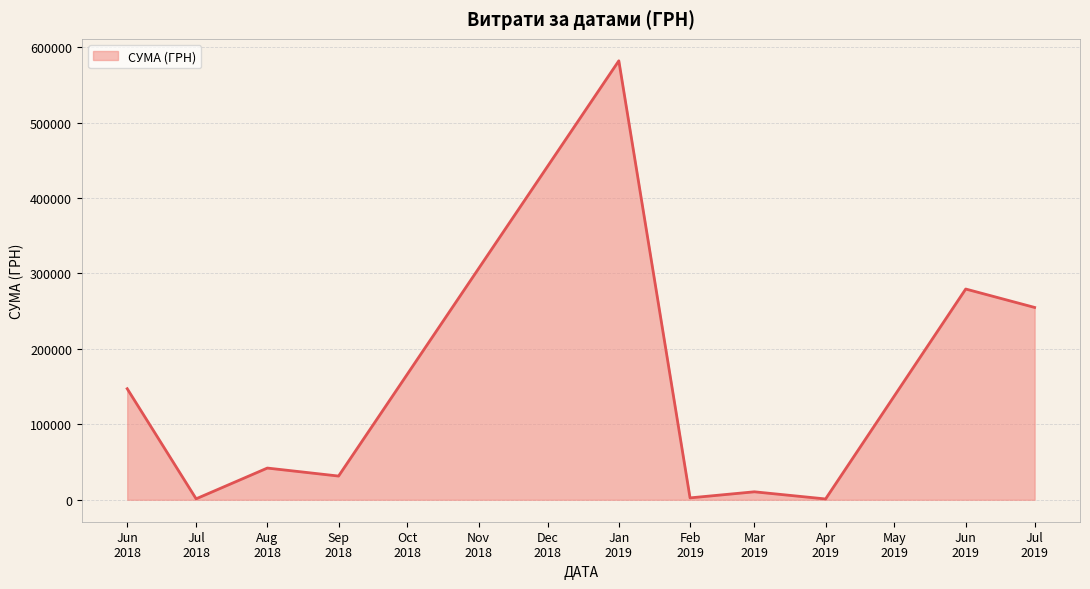

What is the difference between the maximum and minimum values?

580921.2